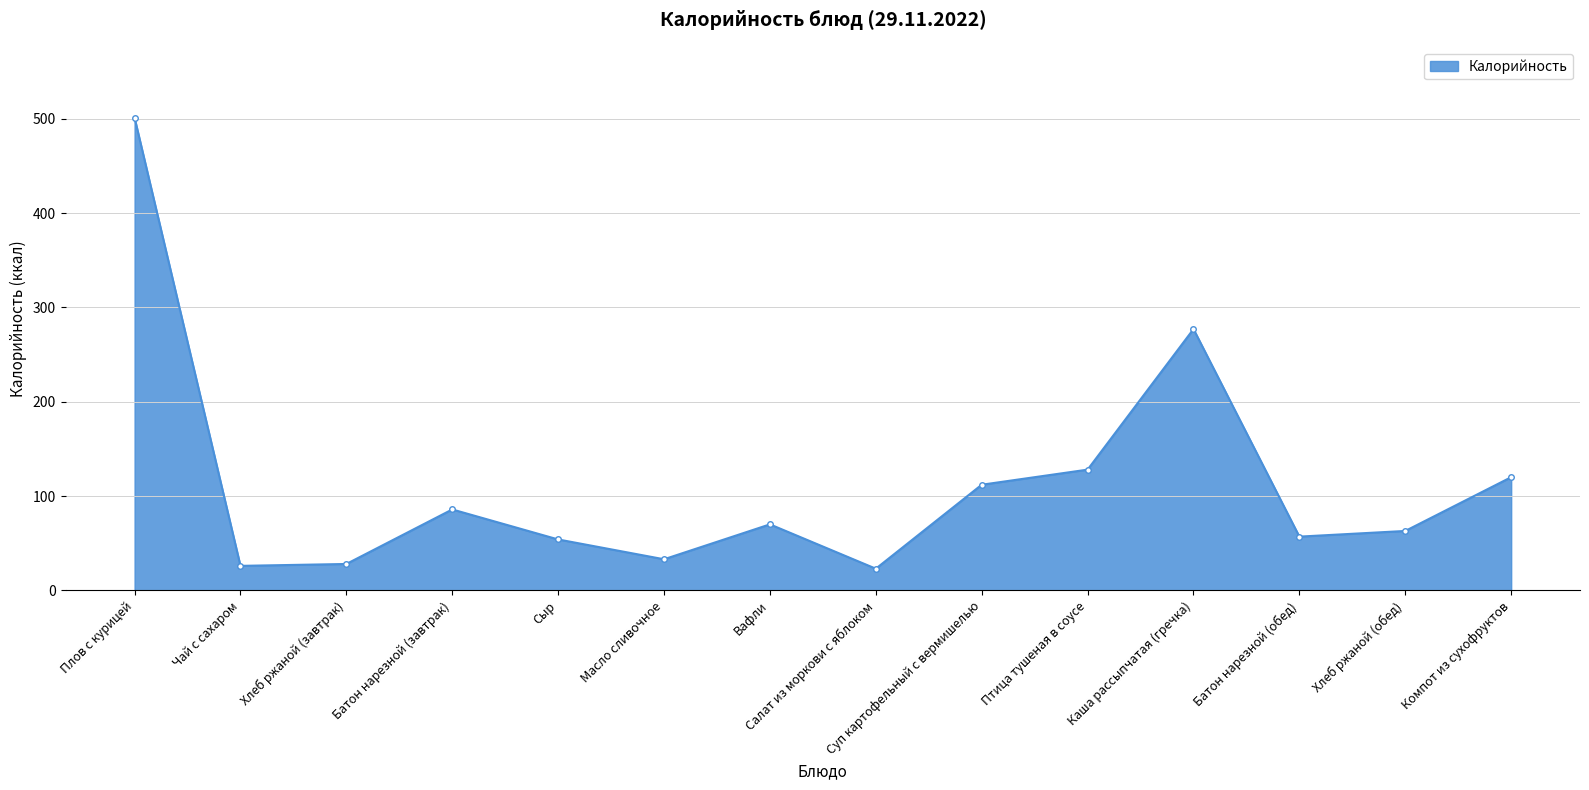

What position from the right is Хлеб ржаной (обед)?

2